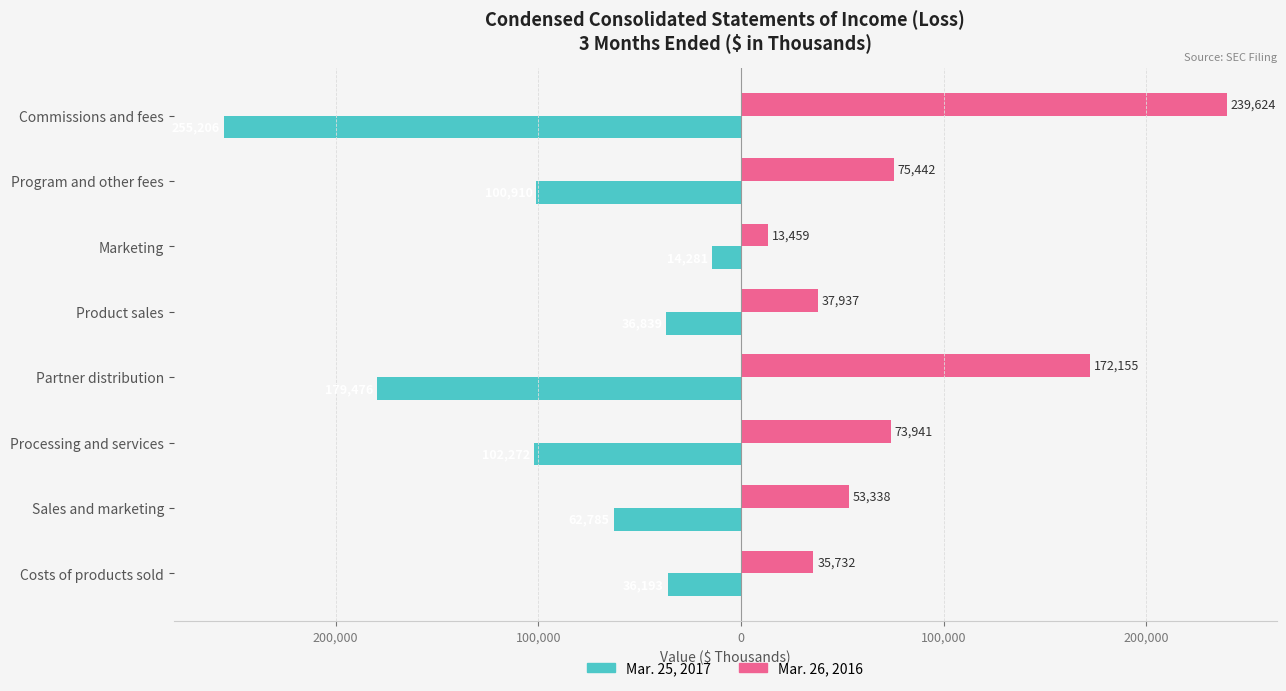

Which series has the largest total across all categories?

Mar. 26, 2016